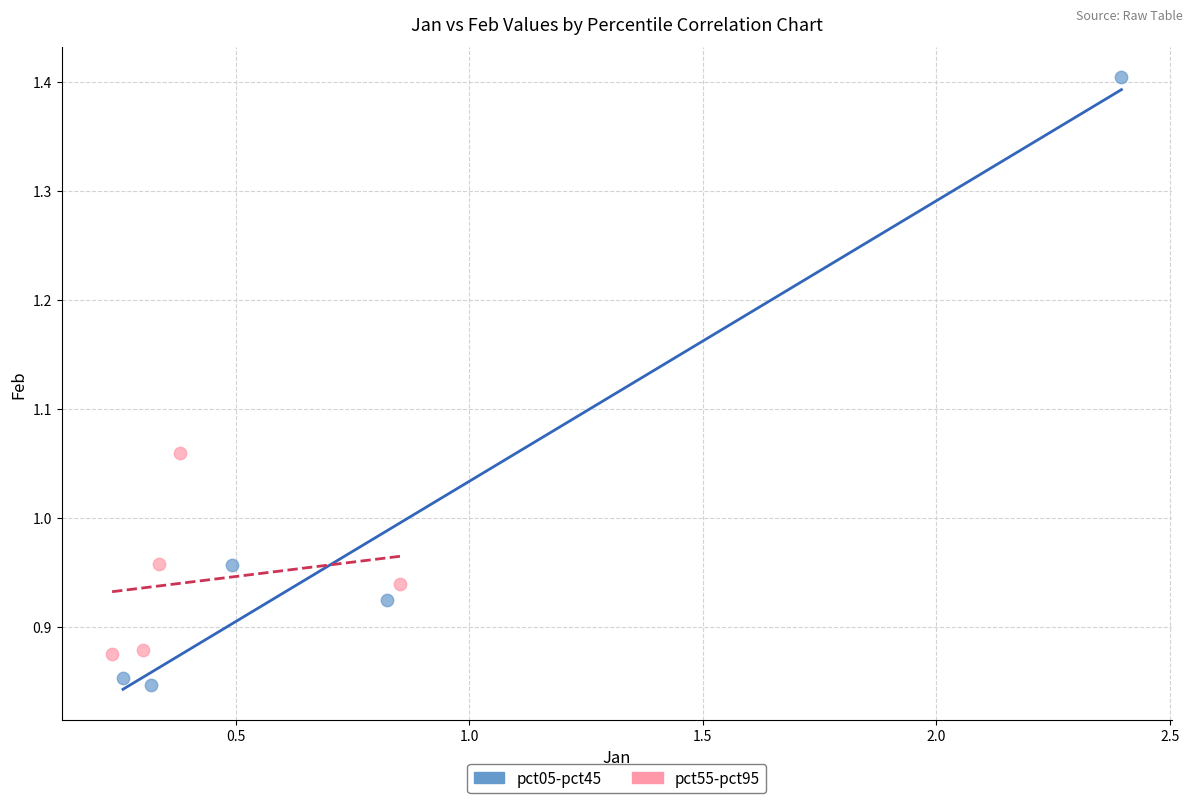

What are all the series names shown in the legend?

pct05-pct45, pct55-pct95